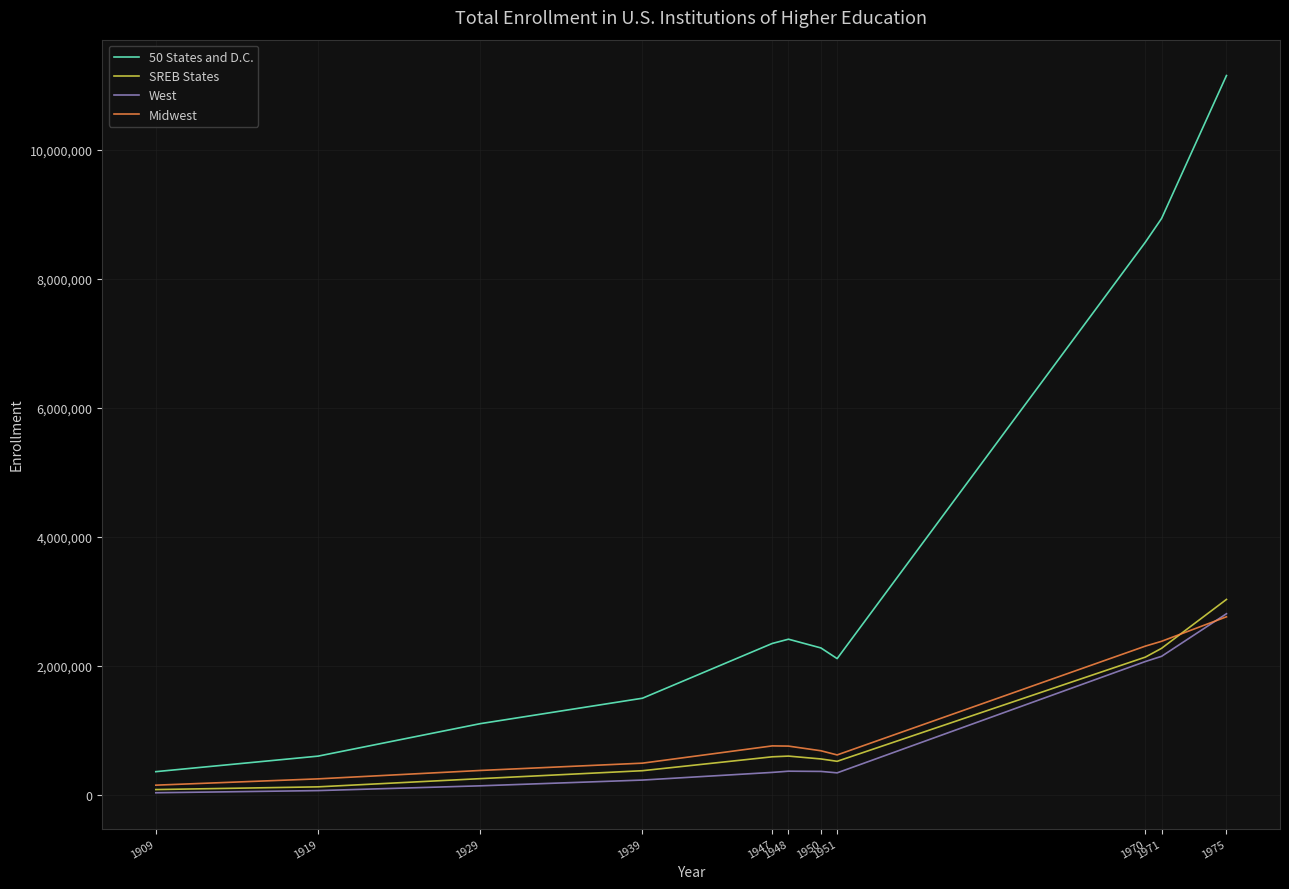

How many lines are shown in the chart?

4